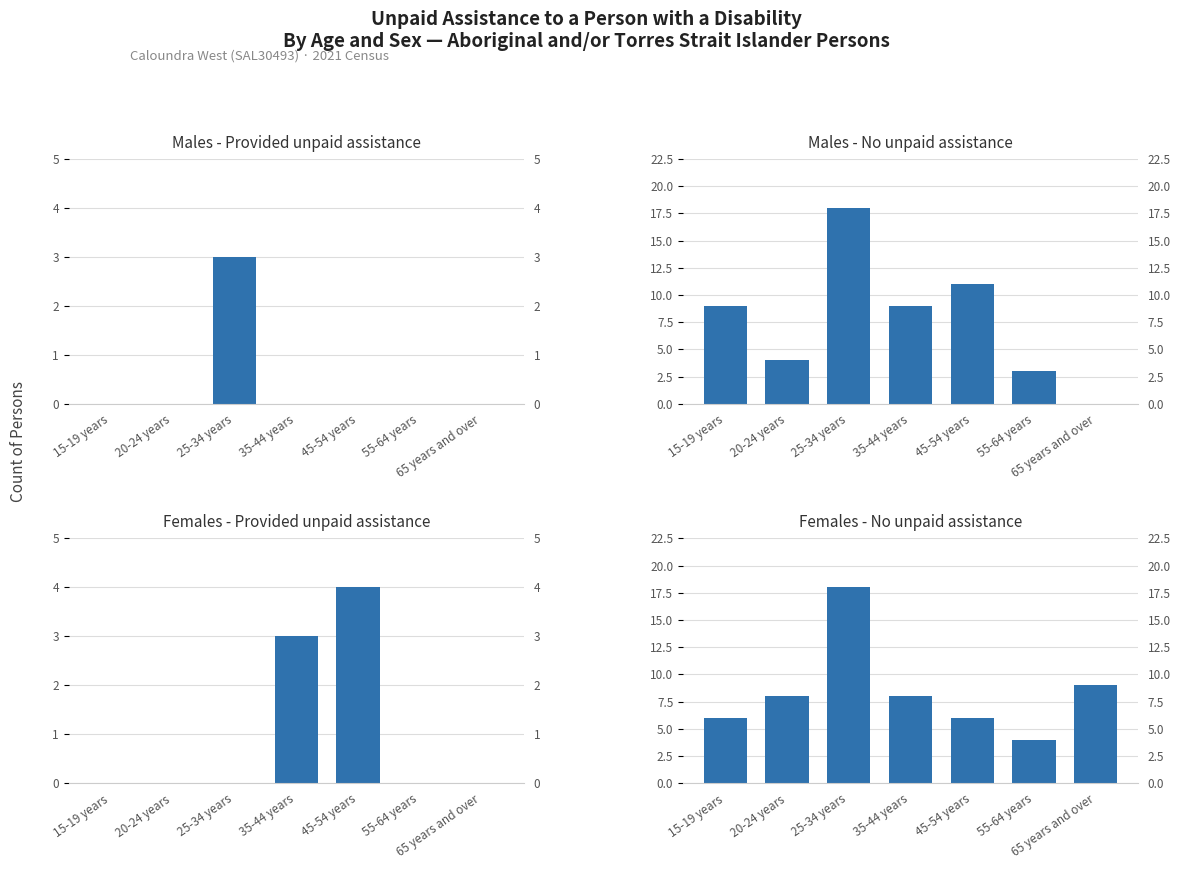

Rank the categories by Males - Provided unpaid assistance value from highest to lowest.

25-34 years, 15-19 years, 20-24 years, 35-44 years, 45-54 years, 55-64 years, 65 years and over